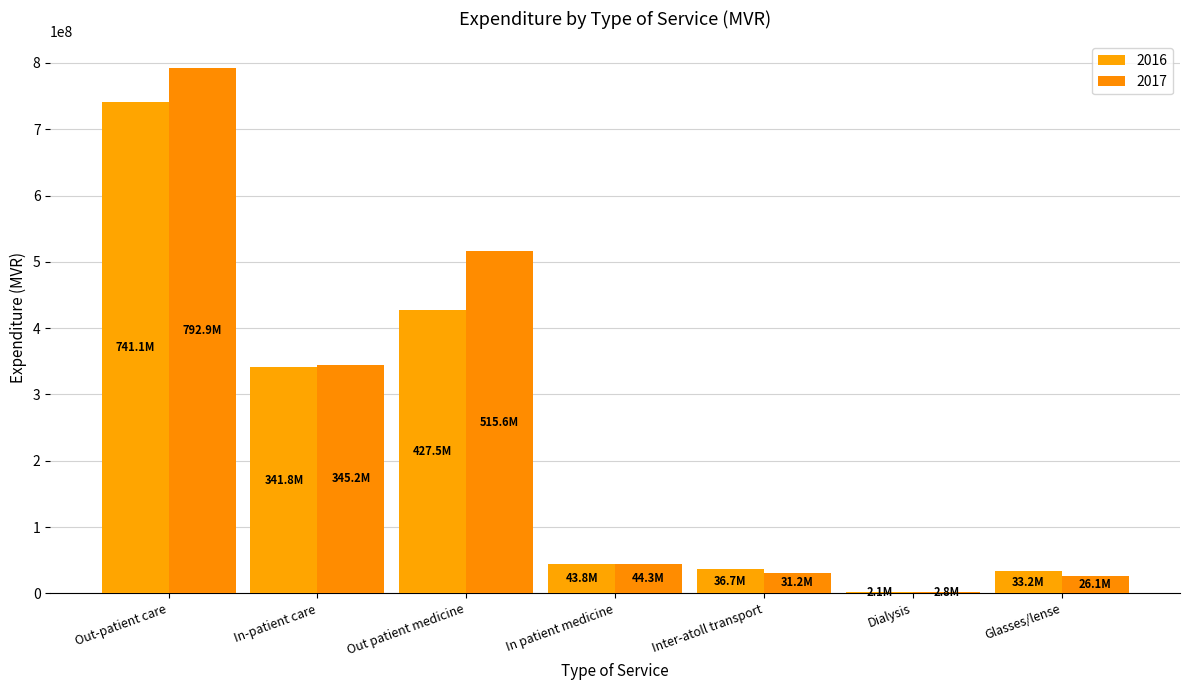

At Dialysis, list the series in order from largest to smallest.

2017, 2016